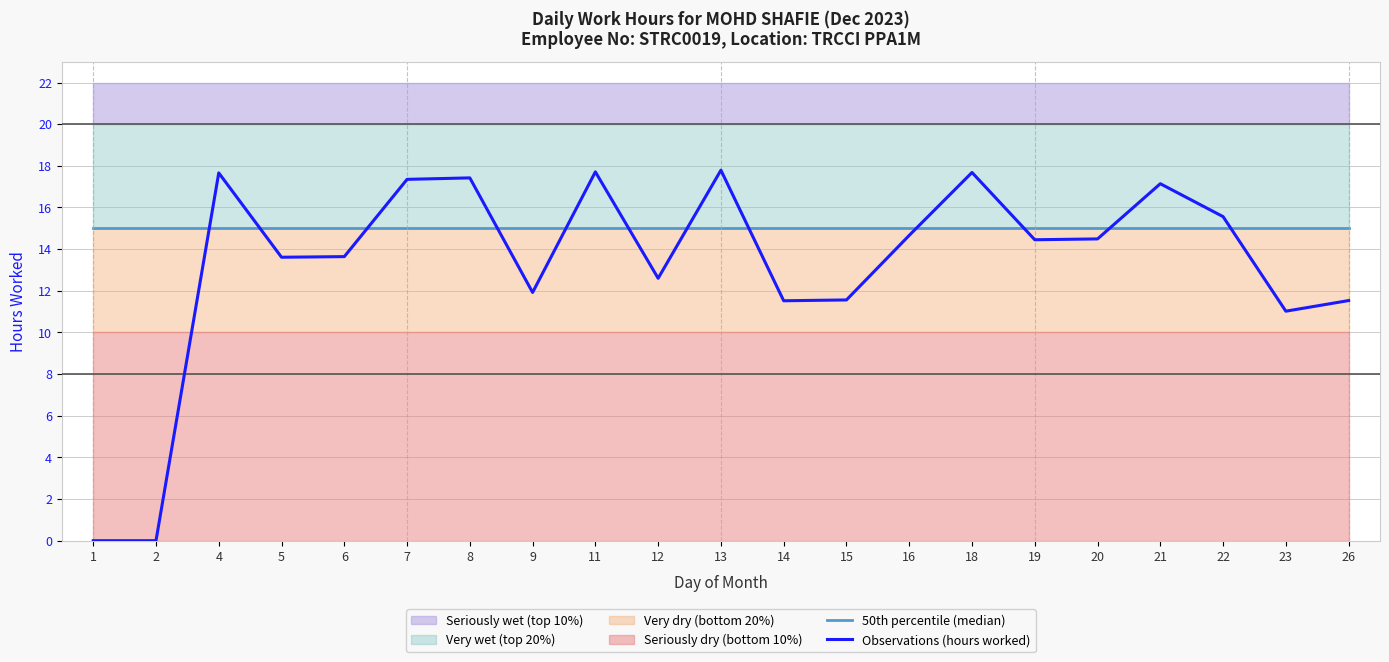

What is the value of the Observations (hours worked) point at the 6th from the left?

17.4